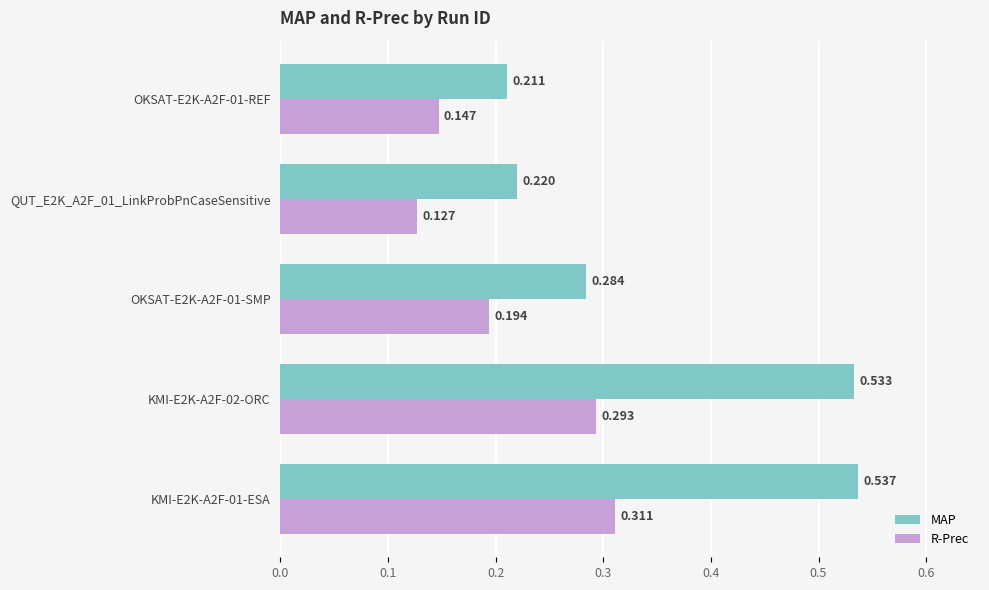

Is the value of MAP at QUT_E2K_A2F_01_LinkProbPnCaseSensitive greater than the value of R-Prec at KMI-E2K-A2F-01-ESA?

No